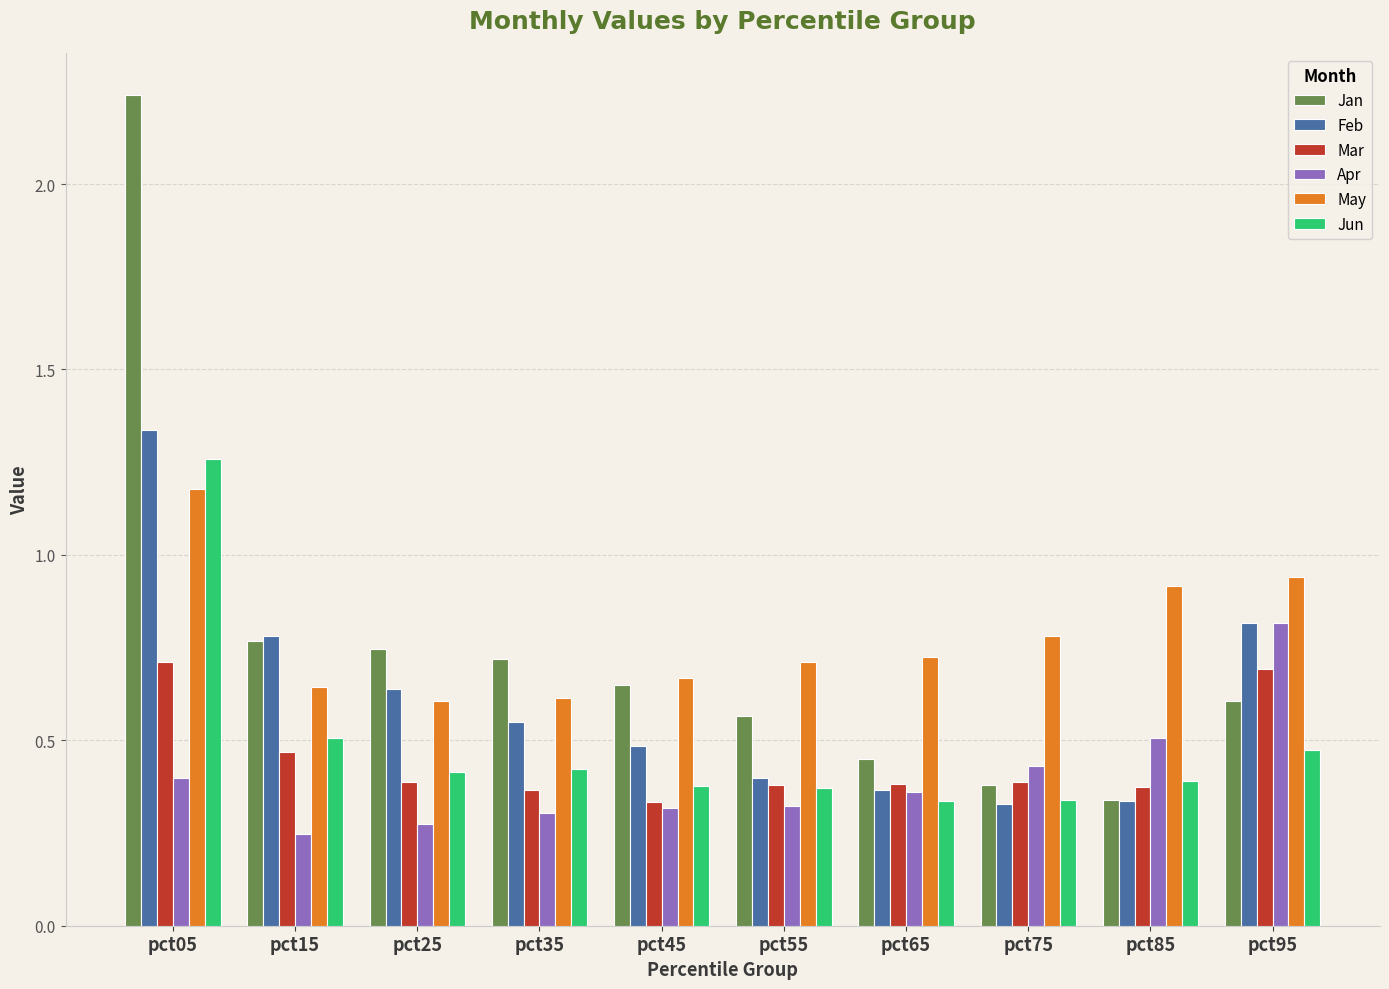

At which category does the chart reach its peak across all series?

pct05